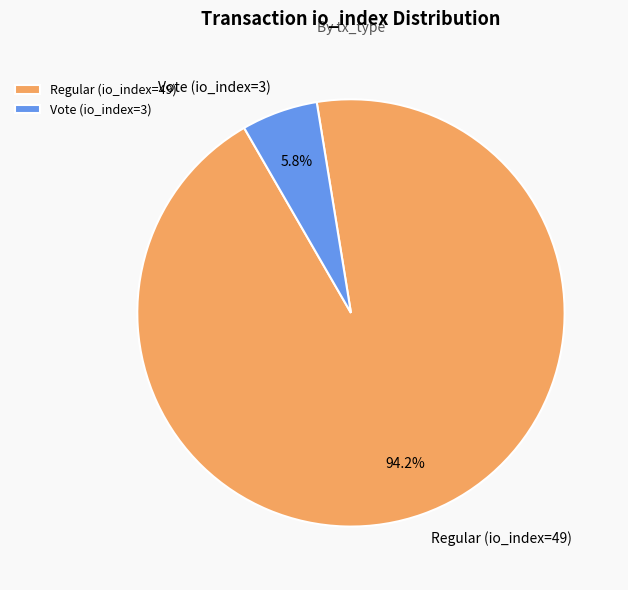

Rank the categories by value from highest to lowest.

Regular (io_index=49), Vote (io_index=3)